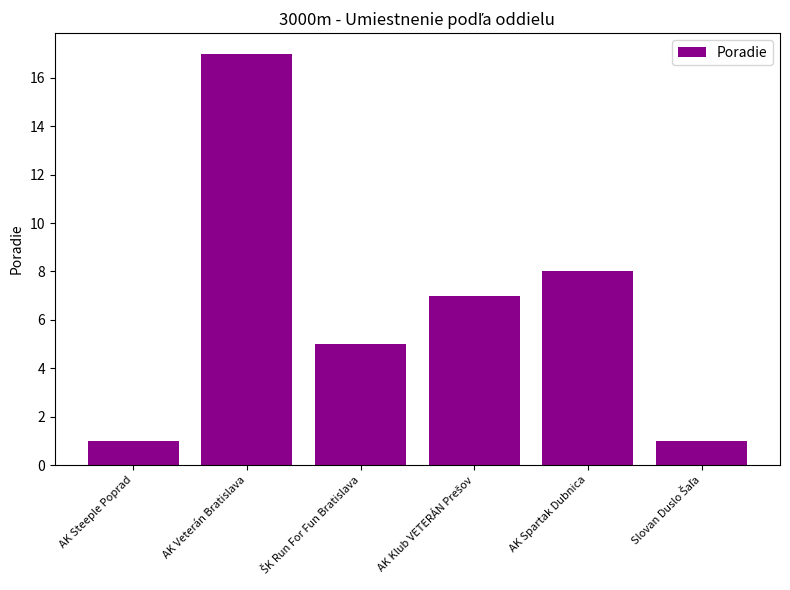

What is the label of the 1st bar from the left?

AK Steeple Poprad